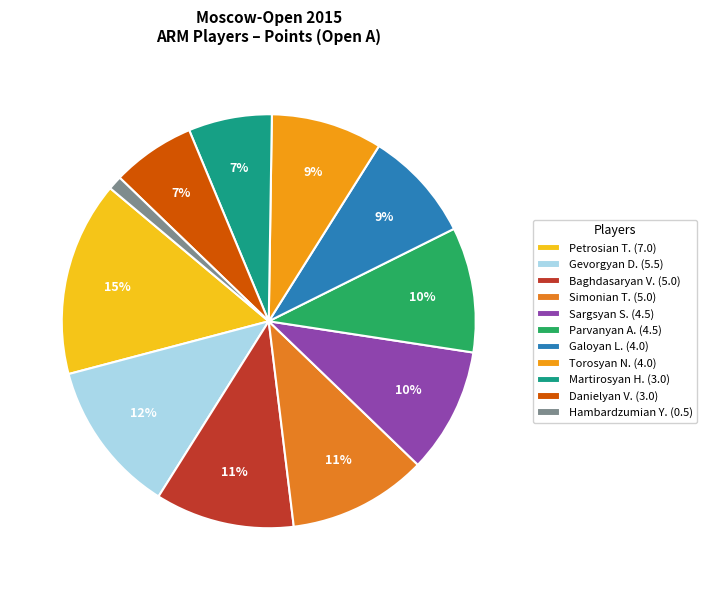

Which slice is the smallest?

Hambardzumian Y. (0.5)